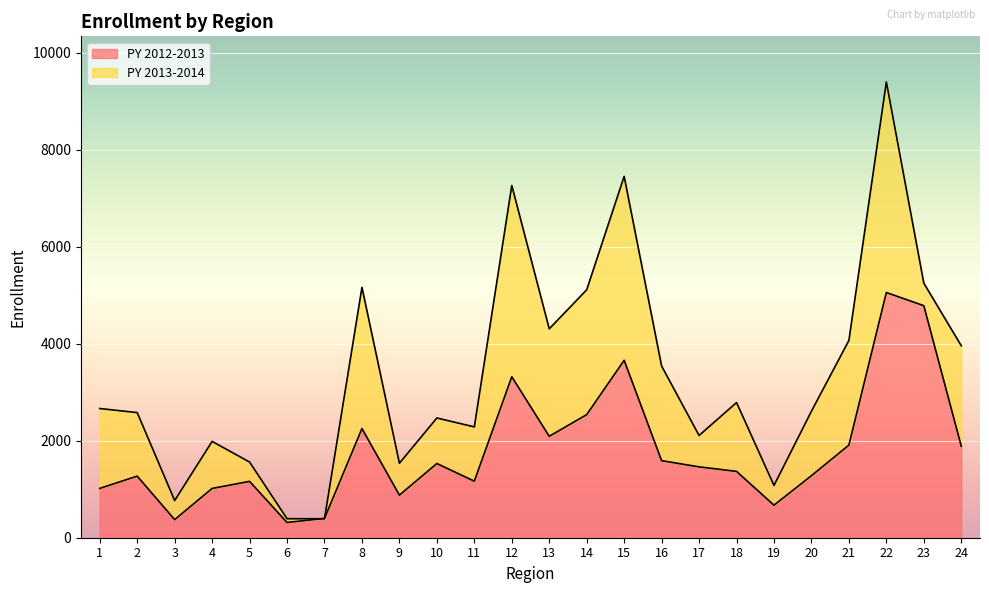

Between which two adjacent categories do PY 2012-2013 and PY 2013-2014 first intersect?

6 and 7